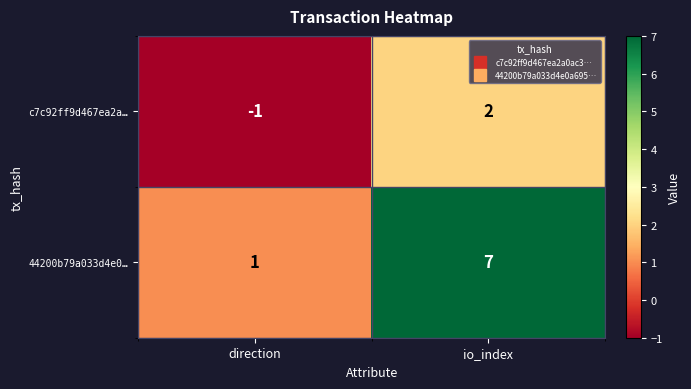

At how many categories does at least one series exceed 5?

1